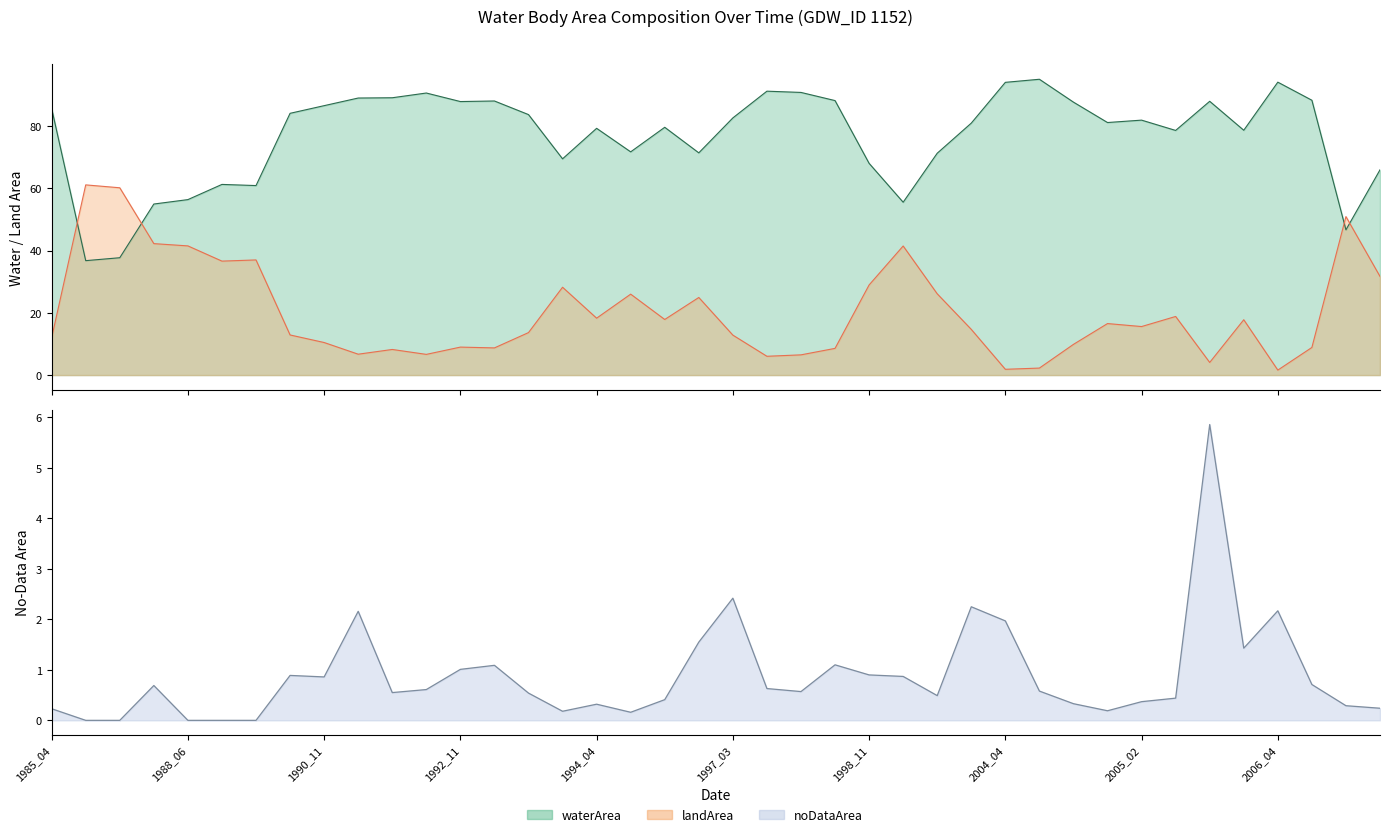

What position from the left is 10?

11